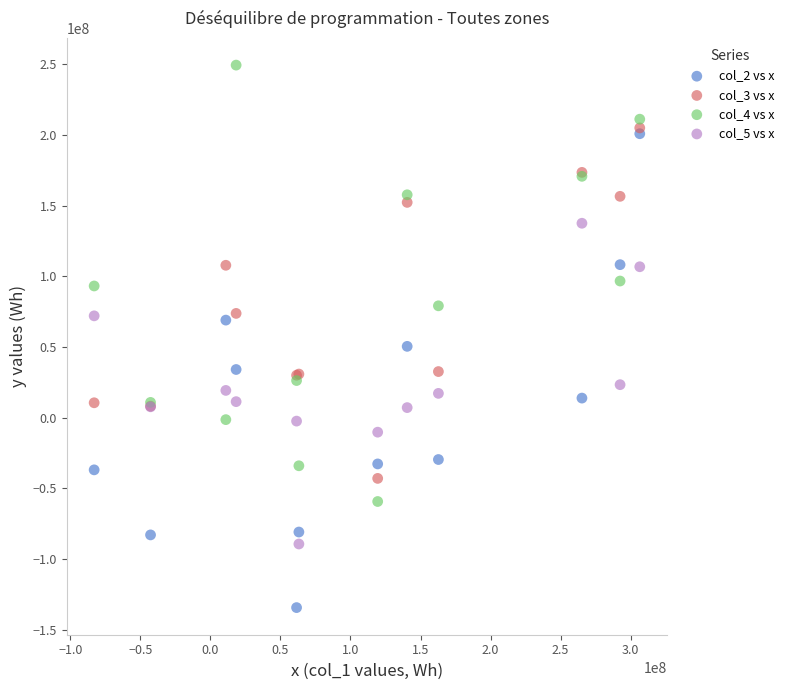

Across all series, what Y value is closest to 57583368?

50508639